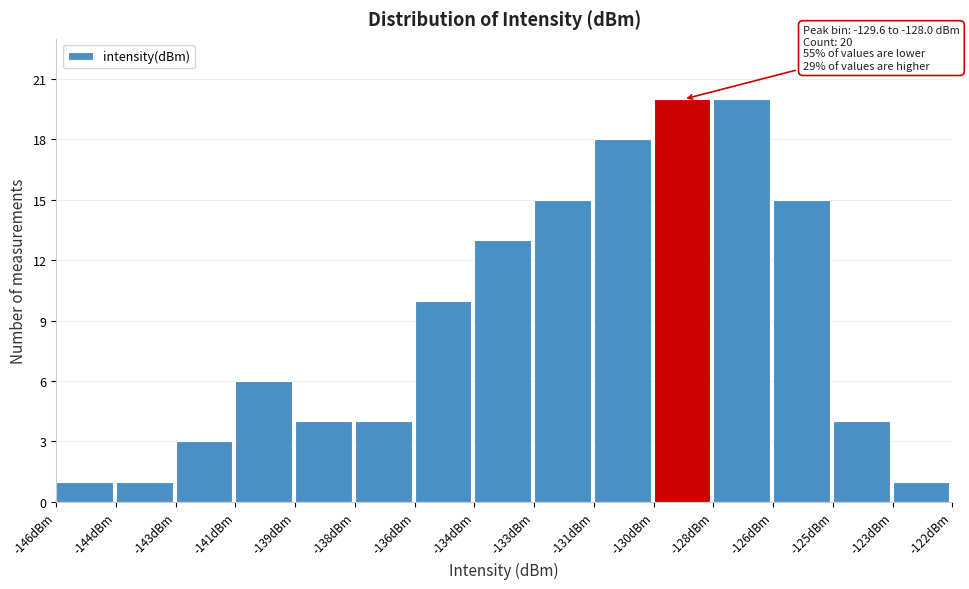

Reading left to right, what are all the values shown in this chart?

1	1	3	6	4	4	10	13	15	18	20	20	15	4	1